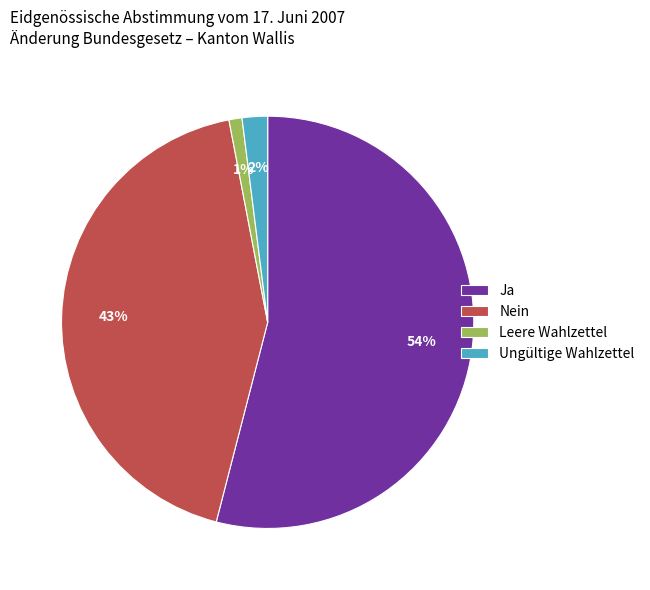

How many segments does this pie chart have?

4